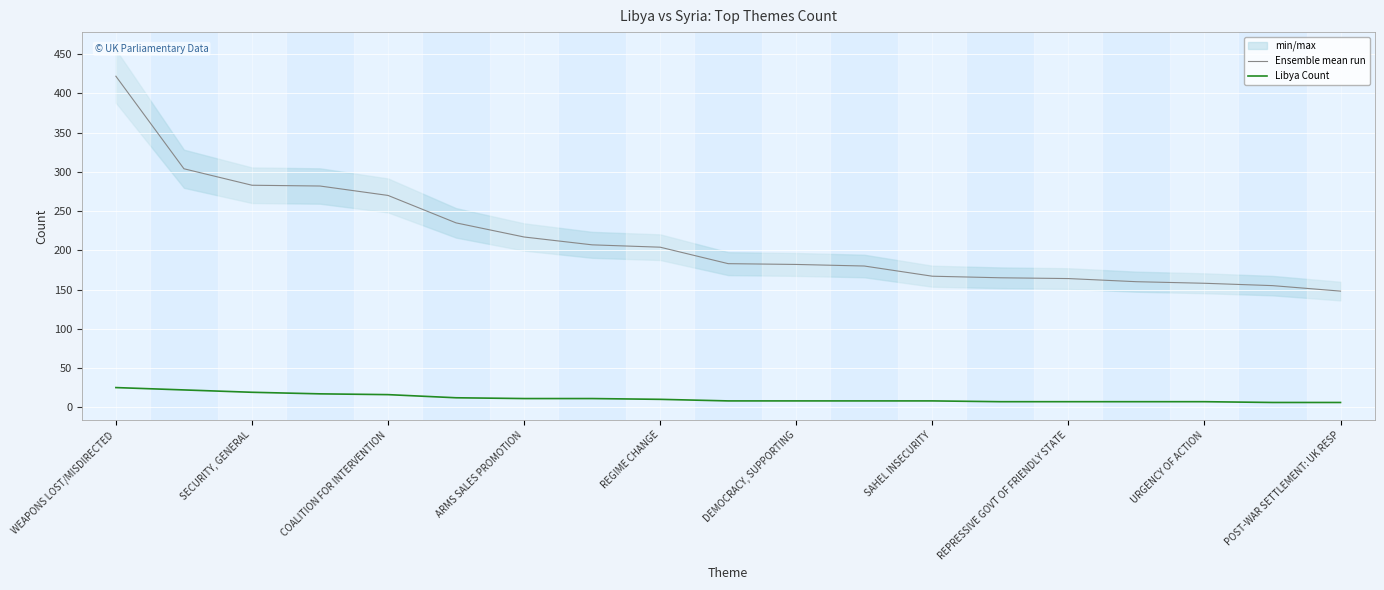

What is the highest value of the Libya Count series?

25